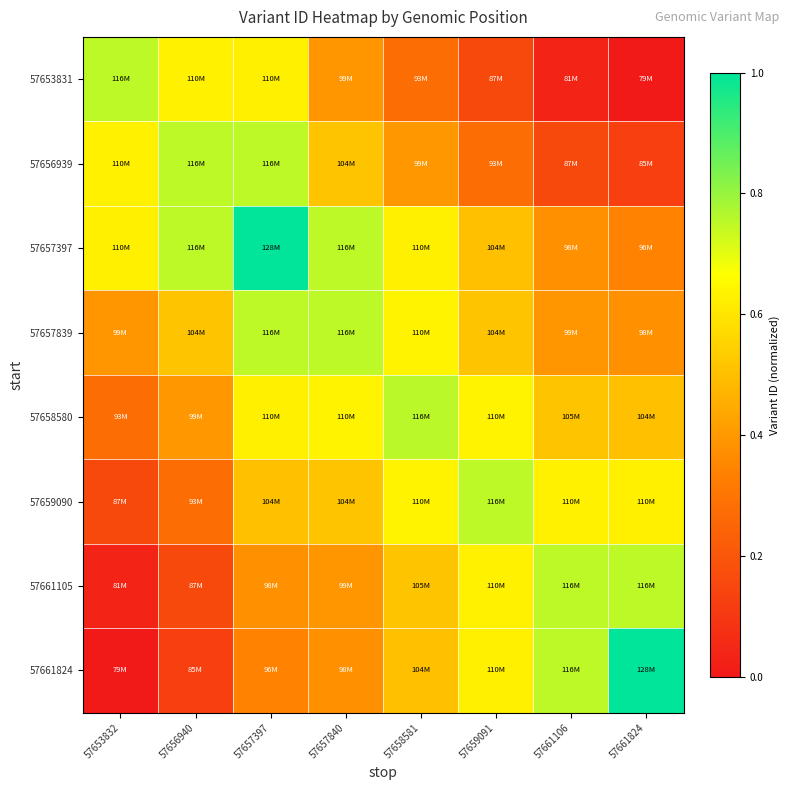

At which category is the sum across all series the highest?

57657397